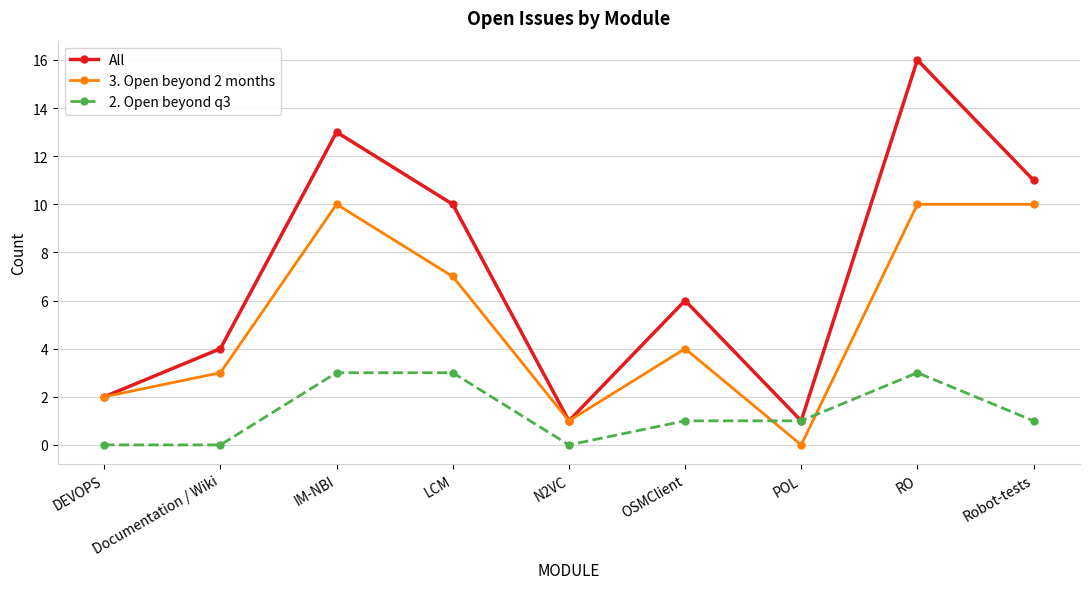

What is the label of the 6th point from the right?

LCM